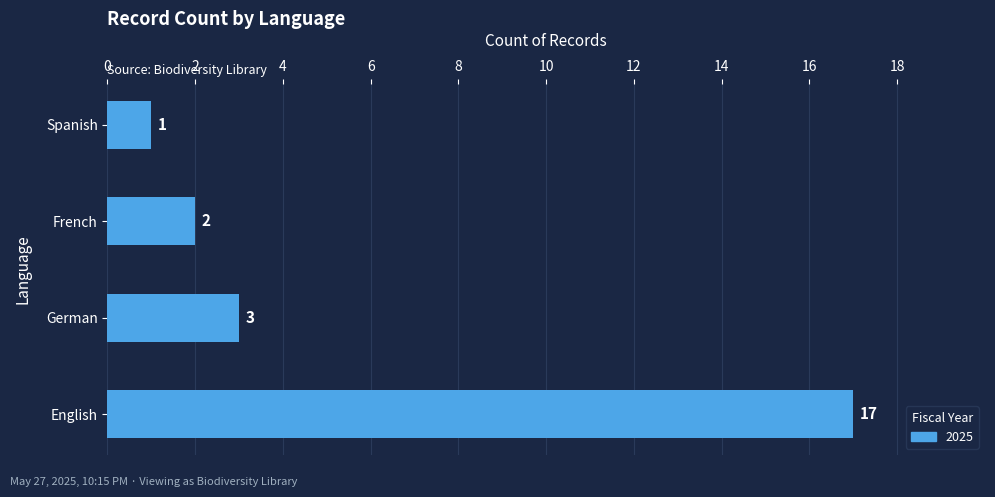

What is the change in value from English to French?

-15